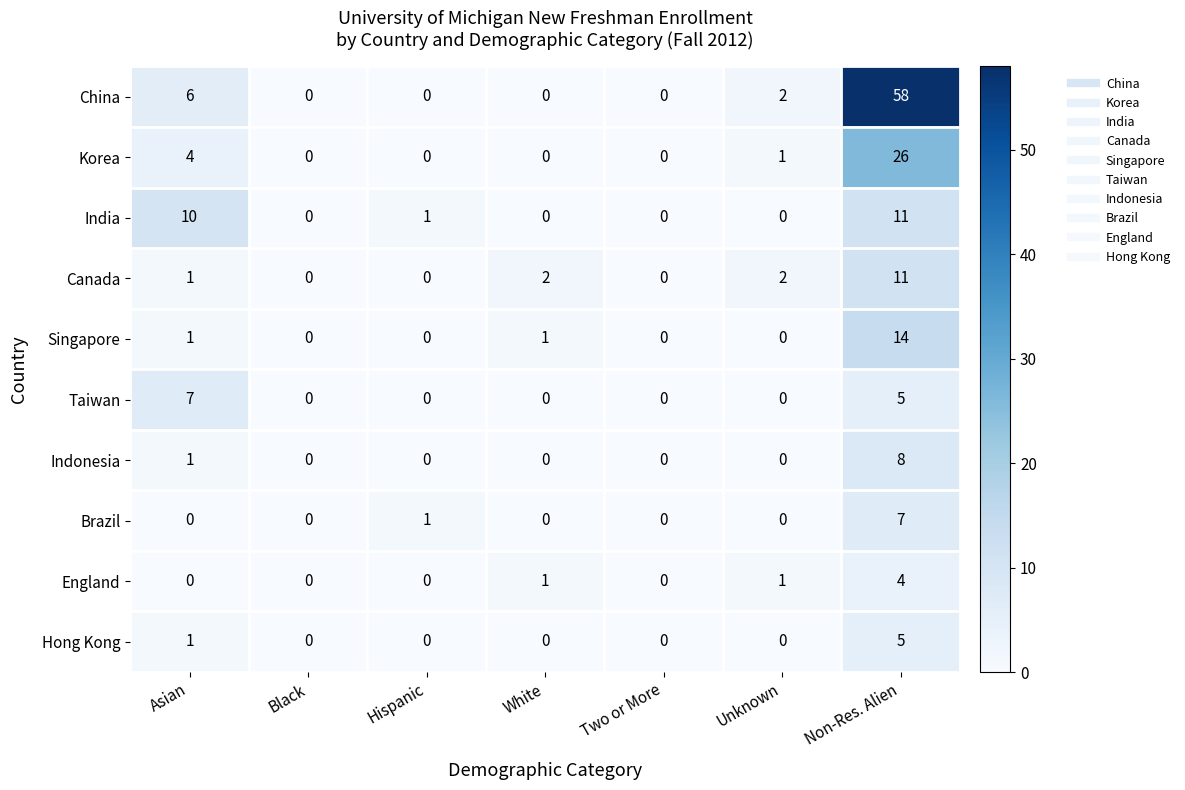

At which category is the sum across all series the highest?

Non-Res. Alien